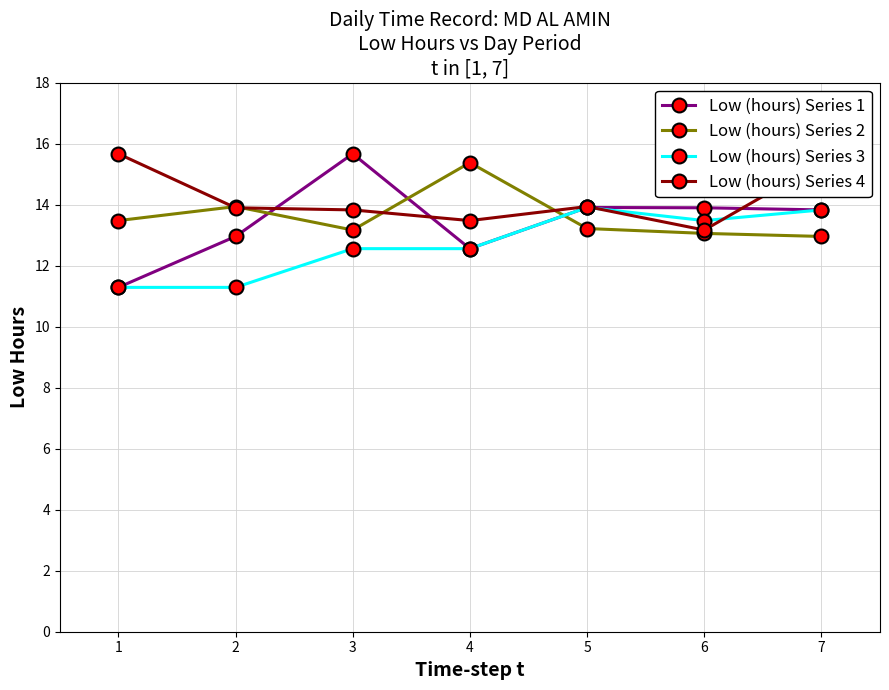

True or false: Low (hours) Series 2 has a value of 6.2 at 5.

False